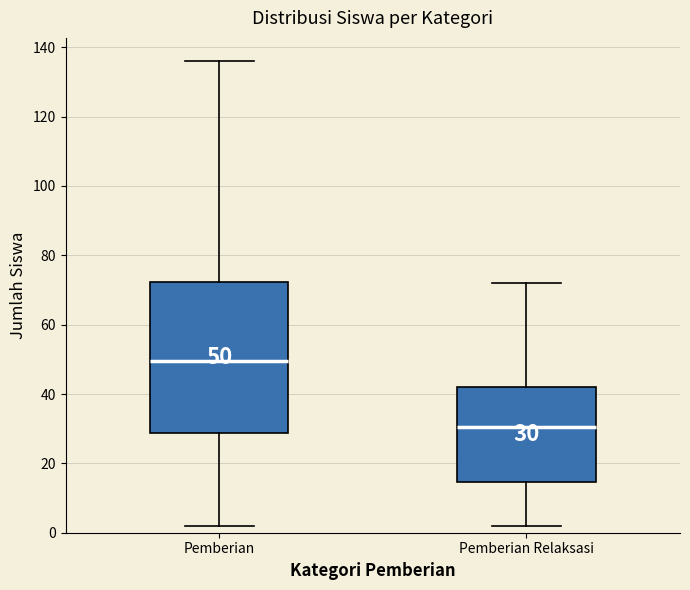

Comparing the boxes themselves (not the whiskers), which one is the tallest?

Pemberian